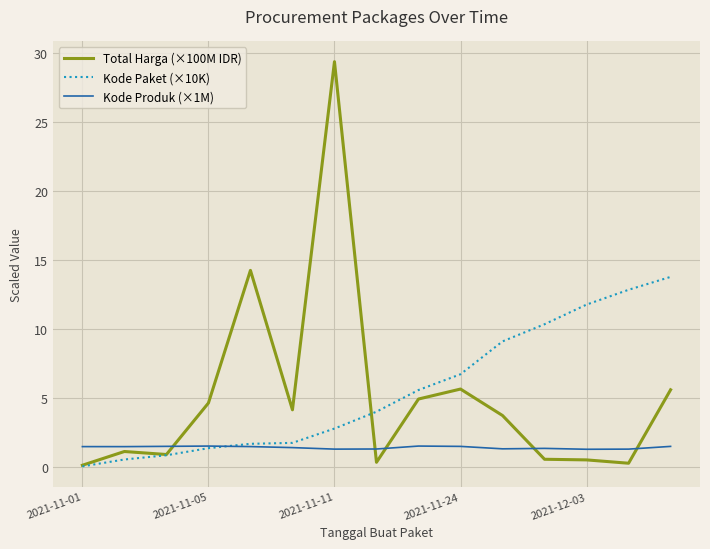

What is the sum of all Kode Paket (×10K) values?

83.2